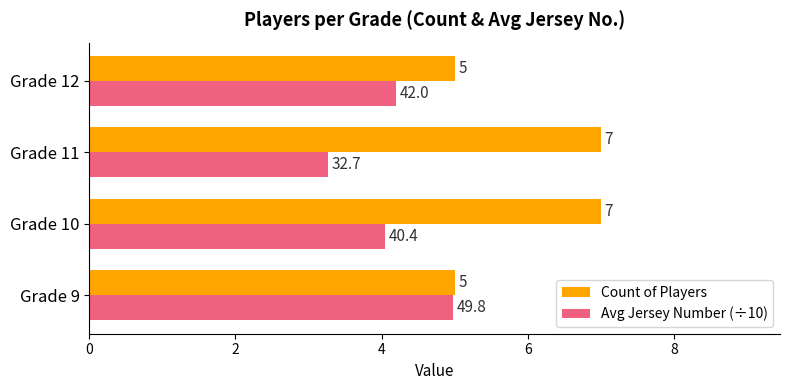

At which category is the sum across all series the highest?

Grade 10